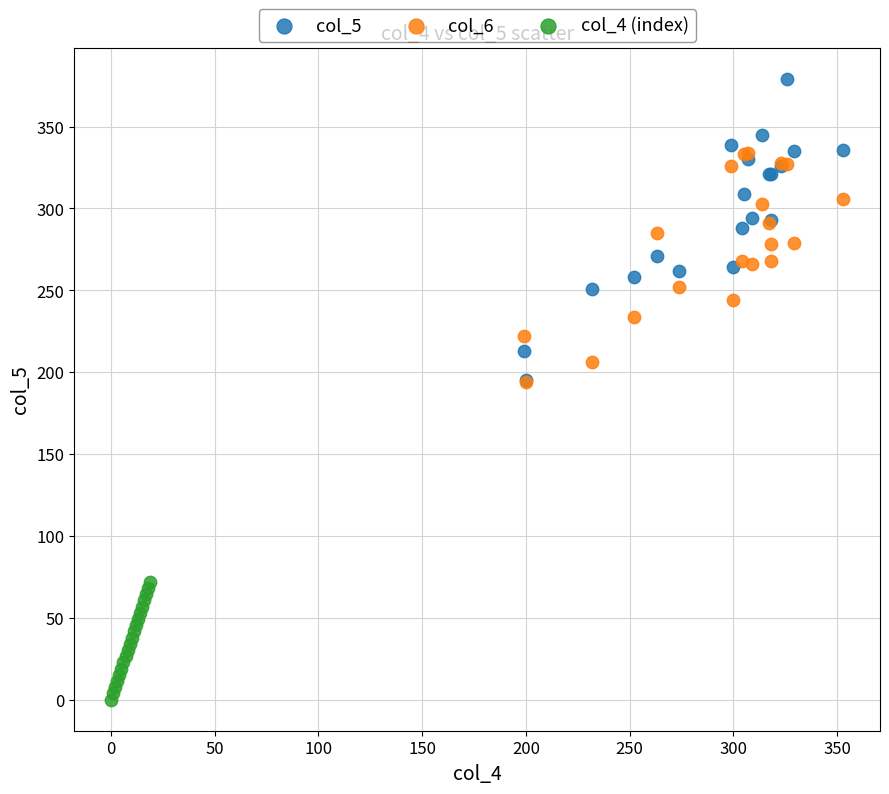

Which series reaches the minimum Y coordinate?

col_4 (index)